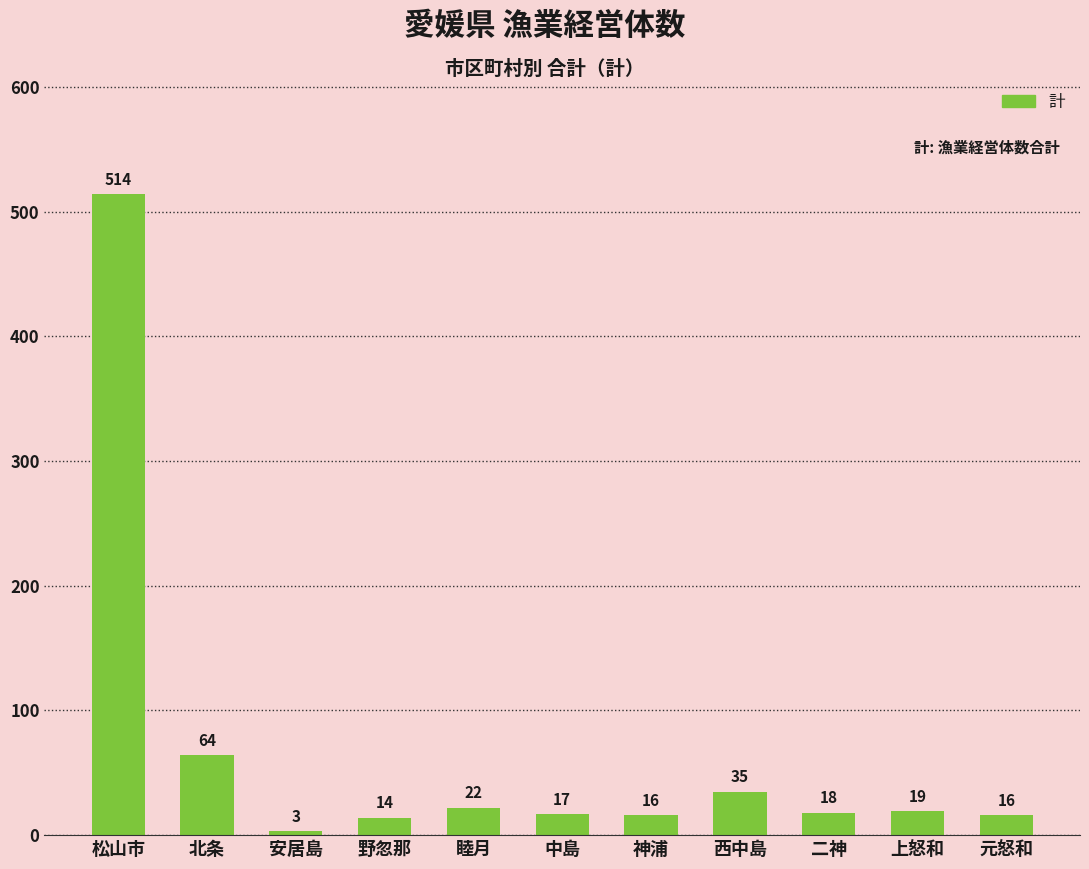

What is the difference between the values at 安居島 and 中島?

14